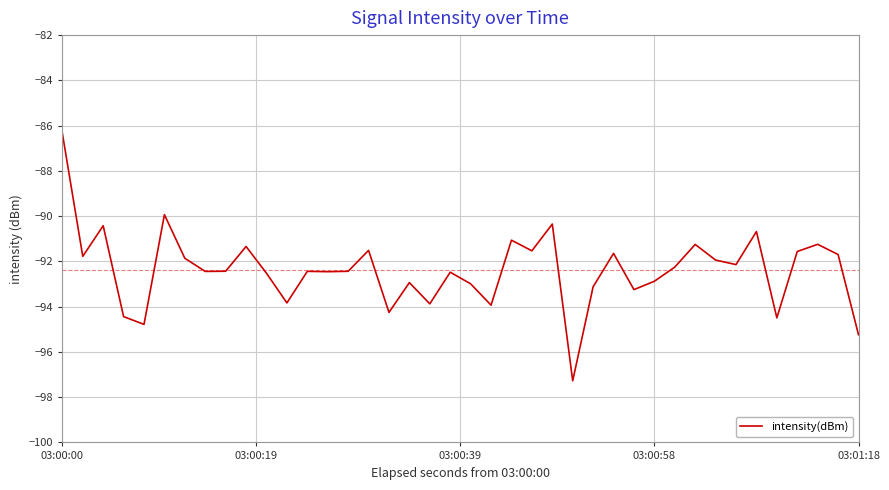

What is the maximum value shown in the chart?

-86.3